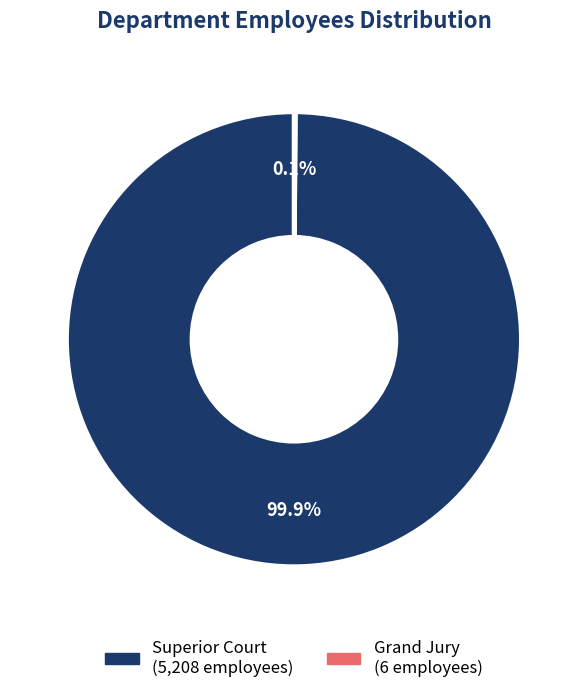

Which slice represents more than half of the pie?

Superior Court